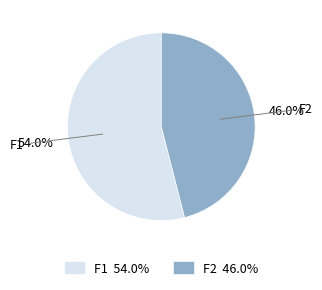

How many slices are in this pie chart?

2